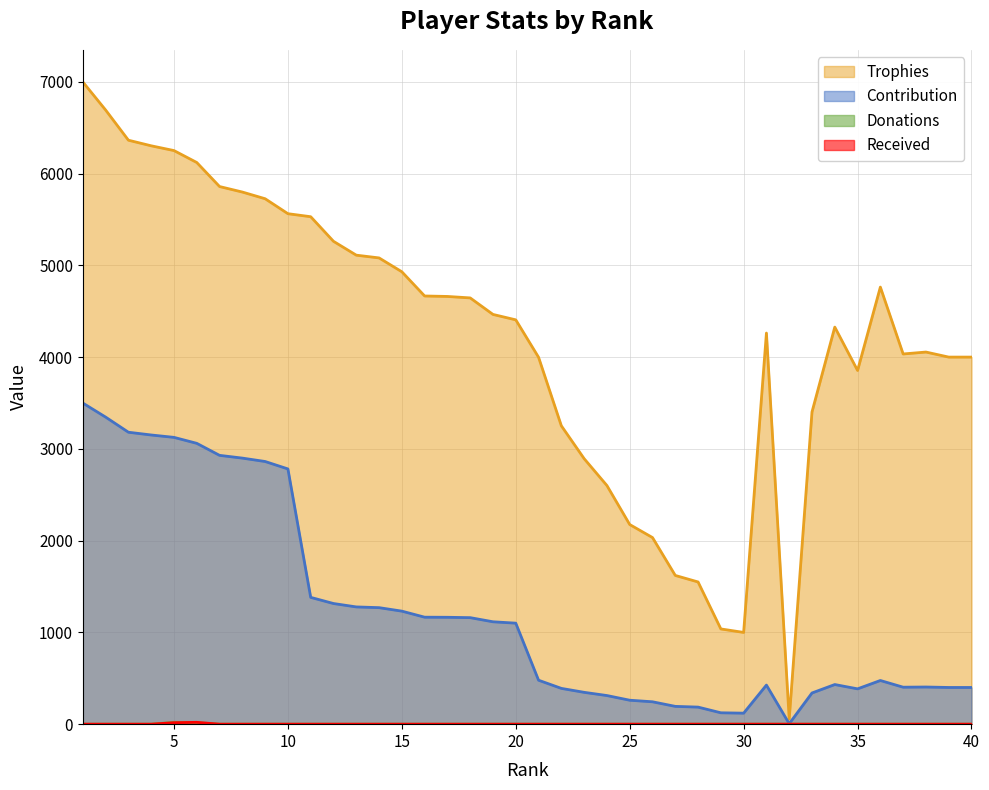

Which category has the highest value across all series?

1